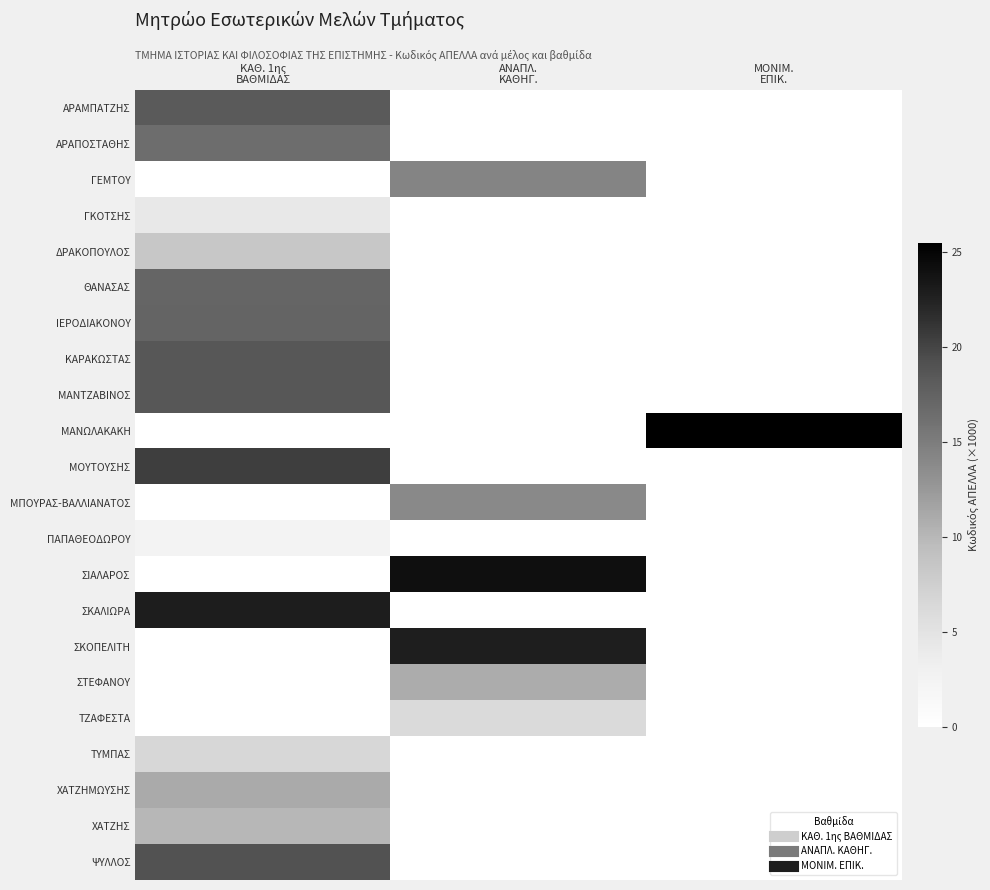

Reading left to right, transcribe all the data shown in this chart.

ΑΡΑΜΠΑΤΖΗΣ: ΚΑΘ. 1ης
ΒΑΘΜΙΔΑΣ=18.3	ΑΝΑΠΛ.
ΚΑΘΗΓ.=0.0	ΜΟΝΙΜ.
ΕΠΙΚ.=0.0
ΑΡΑΠΟΣΤΑΘΗΣ: ΚΑΘ. 1ης
ΒΑΘΜΙΔΑΣ=16.5	ΑΝΑΠΛ.
ΚΑΘΗΓ.=0.0	ΜΟΝΙΜ.
ΕΠΙΚ.=0.0
ΓΕΜΤΟΥ: ΚΑΘ. 1ης
ΒΑΘΜΙΔΑΣ=0.0	ΑΝΑΠΛ.
ΚΑΘΗΓ.=14.3	ΜΟΝΙΜ.
ΕΠΙΚ.=0.0
ΓΚΟΤΣΗΣ: ΚΑΘ. 1ης
ΒΑΘΜΙΔΑΣ=4.2	ΑΝΑΠΛ.
ΚΑΘΗΓ.=0.0	ΜΟΝΙΜ.
ΕΠΙΚ.=0.0
ΔΡΑΚΟΠΟΥΛΟΣ: ΚΑΘ. 1ης
ΒΑΘΜΙΔΑΣ=8.4	ΑΝΑΠΛ.
ΚΑΘΗΓ.=0.0	ΜΟΝΙΜ.
ΕΠΙΚ.=0.0
ΘΑΝΑΣΑΣ: ΚΑΘ. 1ης
ΒΑΘΜΙΔΑΣ=17.2	ΑΝΑΠΛ.
ΚΑΘΗΓ.=0.0	ΜΟΝΙΜ.
ΕΠΙΚ.=0.0
ΙΕΡΟΔΙΑΚΟΝΟΥ: ΚΑΘ. 1ης
ΒΑΘΜΙΔΑΣ=17.3	ΑΝΑΠΛ.
ΚΑΘΗΓ.=0.0	ΜΟΝΙΜ.
ΕΠΙΚ.=0.0
ΚΑΡΑΚΩΣΤΑΣ: ΚΑΘ. 1ης
ΒΑΘΜΙΔΑΣ=18.6	ΑΝΑΠΛ.
ΚΑΘΗΓ.=0.0	ΜΟΝΙΜ.
ΕΠΙΚ.=0.0
ΜΑΝΤΖΑΒΙΝΟΣ: ΚΑΘ. 1ης
ΒΑΘΜΙΔΑΣ=18.6	ΑΝΑΠΛ.
ΚΑΘΗΓ.=0.0	ΜΟΝΙΜ.
ΕΠΙΚ.=0.0
ΜΑΝΩΛΑΚΑΚΗ: ΚΑΘ. 1ης
ΒΑΘΜΙΔΑΣ=0.0	ΑΝΑΠΛ.
ΚΑΘΗΓ.=0.0	ΜΟΝΙΜ.
ΕΠΙΚ.=25.5
ΜΟΥΤΟΥΣΗΣ: ΚΑΘ. 1ης
ΒΑΘΜΙΔΑΣ=20.5	ΑΝΑΠΛ.
ΚΑΘΗΓ.=0.0	ΜΟΝΙΜ.
ΕΠΙΚ.=0.0
ΜΠΟΥΡΑΣ-ΒΑΛΛΙΑΝΑΤΟΣ: ΚΑΘ. 1ης
ΒΑΘΜΙΔΑΣ=0.0	ΑΝΑΠΛ.
ΚΑΘΗΓ.=13.8	ΜΟΝΙΜ.
ΕΠΙΚ.=0.0
ΠΑΠΑΘΕΟΔΩΡΟΥ: ΚΑΘ. 1ης
ΒΑΘΜΙΔΑΣ=2.5	ΑΝΑΠΛ.
ΚΑΘΗΓ.=0.0	ΜΟΝΙΜ.
ΕΠΙΚ.=0.0
ΣΙΑΛΑΡΟΣ: ΚΑΘ. 1ης
ΒΑΘΜΙΔΑΣ=0.0	ΑΝΑΠΛ.
ΚΑΘΗΓ.=24.2	ΜΟΝΙΜ.
ΕΠΙΚ.=0.0
ΣΚΑΛΙΩΡΑ: ΚΑΘ. 1ης
ΒΑΘΜΙΔΑΣ=23.0	ΑΝΑΠΛ.
ΚΑΘΗΓ.=0.0	ΜΟΝΙΜ.
ΕΠΙΚ.=0.0
ΣΚΟΠΕΛΙΤΗ: ΚΑΘ. 1ης
ΒΑΘΜΙΔΑΣ=0.0	ΑΝΑΠΛ.
ΚΑΘΗΓ.=22.8	ΜΟΝΙΜ.
ΕΠΙΚ.=0.0
ΣΤΕΦΑΝΟΥ: ΚΑΘ. 1ης
ΒΑΘΜΙΔΑΣ=0.0	ΑΝΑΠΛ.
ΚΑΘΗΓ.=10.9	ΜΟΝΙΜ.
ΕΠΙΚ.=0.0
ΤΖΑΦΕΣΤΑ: ΚΑΘ. 1ης
ΒΑΘΜΙΔΑΣ=0.0	ΑΝΑΠΛ.
ΚΑΘΗΓ.=6.2	ΜΟΝΙΜ.
ΕΠΙΚ.=0.0
ΤΥΜΠΑΣ: ΚΑΘ. 1ης
ΒΑΘΜΙΔΑΣ=6.6	ΑΝΑΠΛ.
ΚΑΘΗΓ.=0.0	ΜΟΝΙΜ.
ΕΠΙΚ.=0.0
ΧΑΤΖΗΜΩΥΣΗΣ: ΚΑΘ. 1ης
ΒΑΘΜΙΔΑΣ=11.1	ΑΝΑΠΛ.
ΚΑΘΗΓ.=0.0	ΜΟΝΙΜ.
ΕΠΙΚ.=0.0
ΧΑΤΖΗΣ: ΚΑΘ. 1ης
ΒΑΘΜΙΔΑΣ=10.0	ΑΝΑΠΛ.
ΚΑΘΗΓ.=0.0	ΜΟΝΙΜ.
ΕΠΙΚ.=0.0
ΨΥΛΛΟΣ: ΚΑΘ. 1ης
ΒΑΘΜΙΔΑΣ=19.0	ΑΝΑΠΛ.
ΚΑΘΗΓ.=0.0	ΜΟΝΙΜ.
ΕΠΙΚ.=0.0